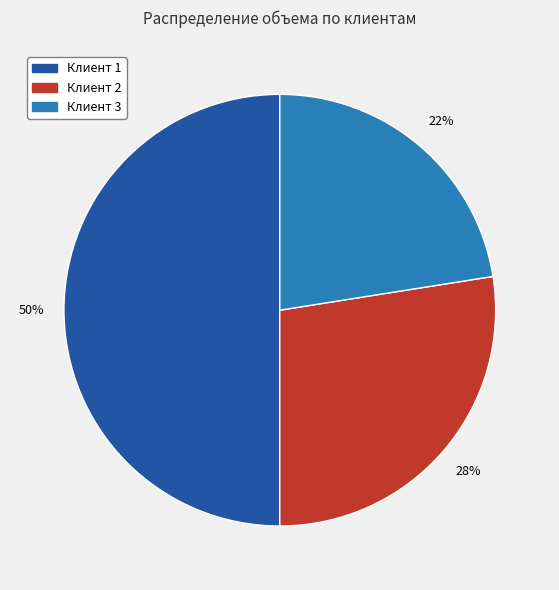

Which category has the biggest portion of the pie?

Клиент 1